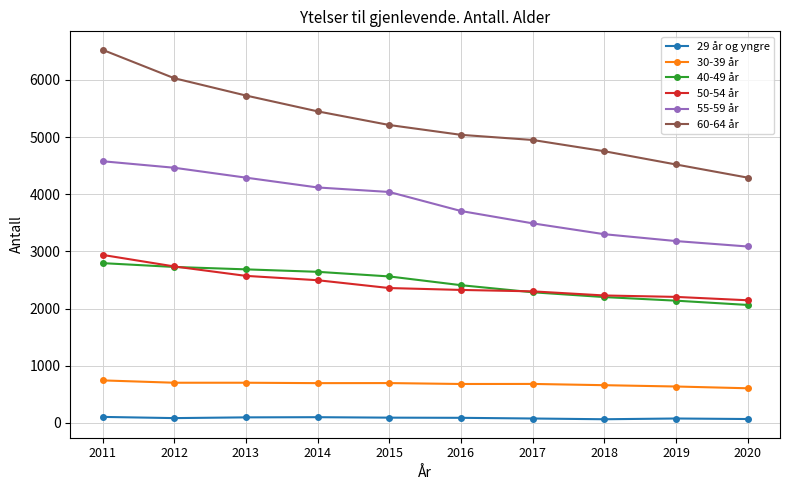

How many data points does each series have?

10